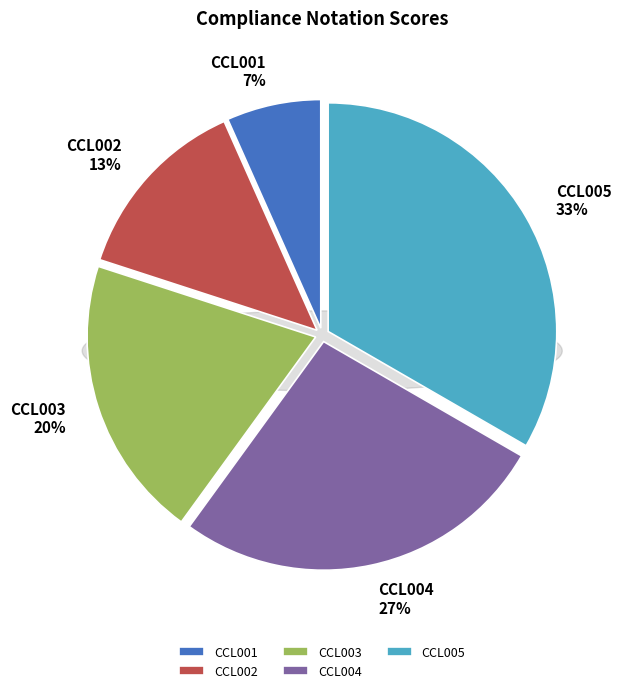

Is there any slice that represents more than half of the pie?

No